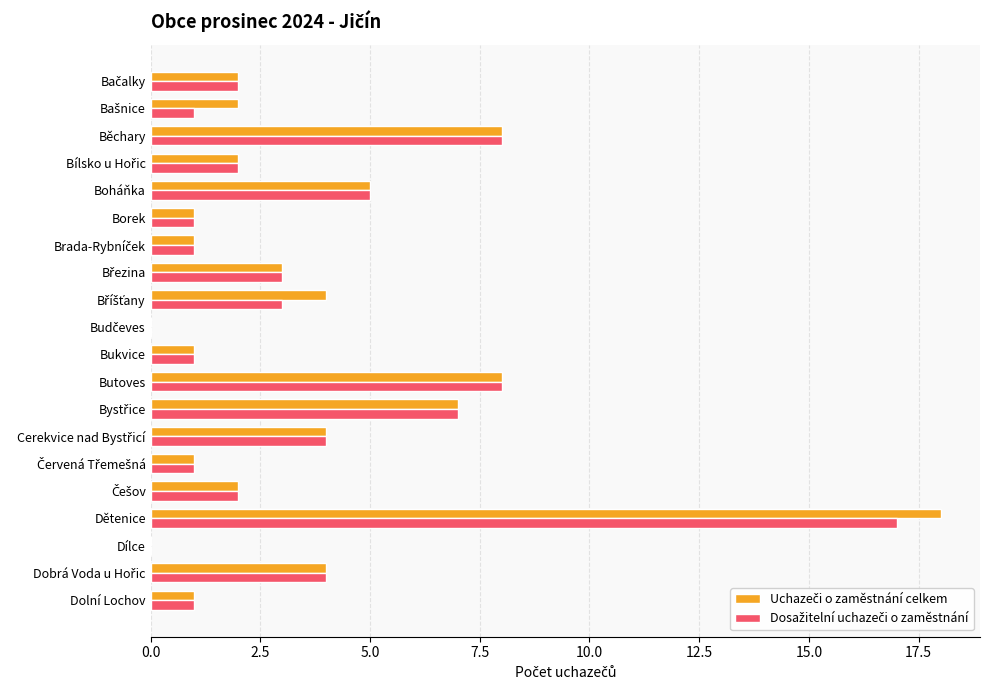

What is the maximum value shown in the chart?

18